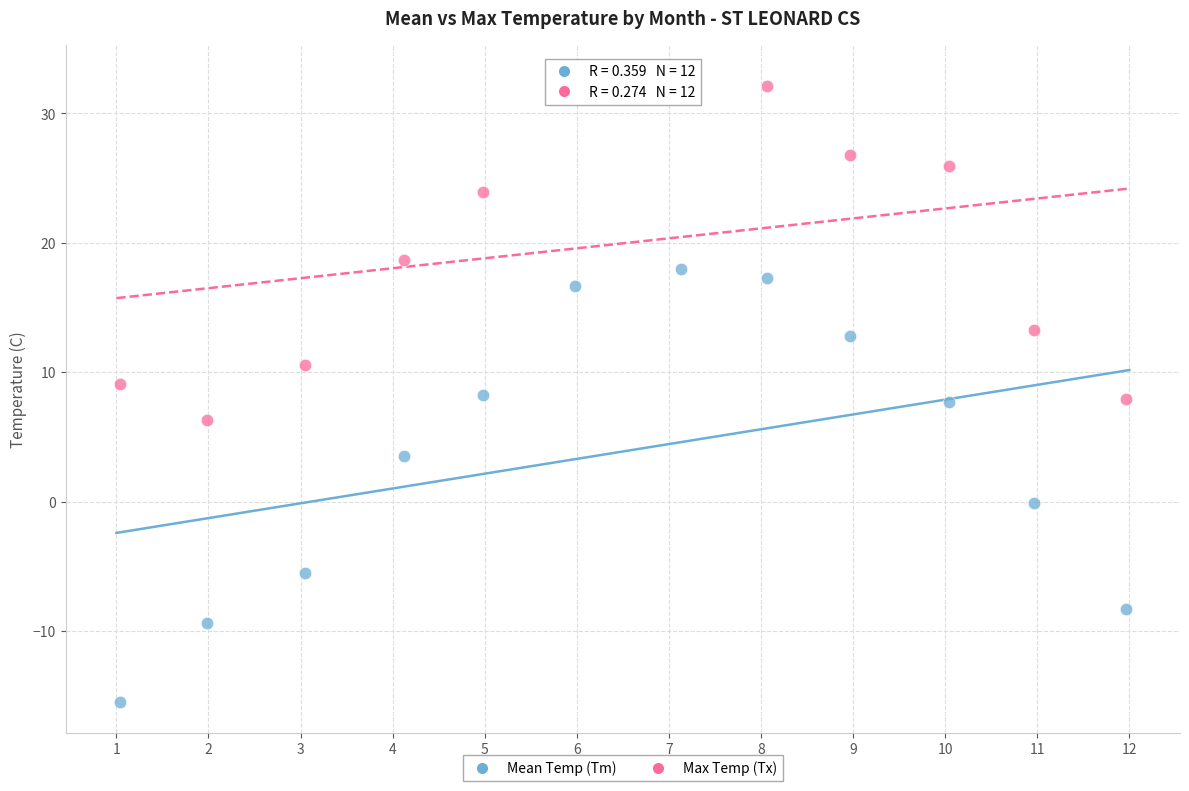

Across all data points, what is the range of X values (max minus min)?

10.9